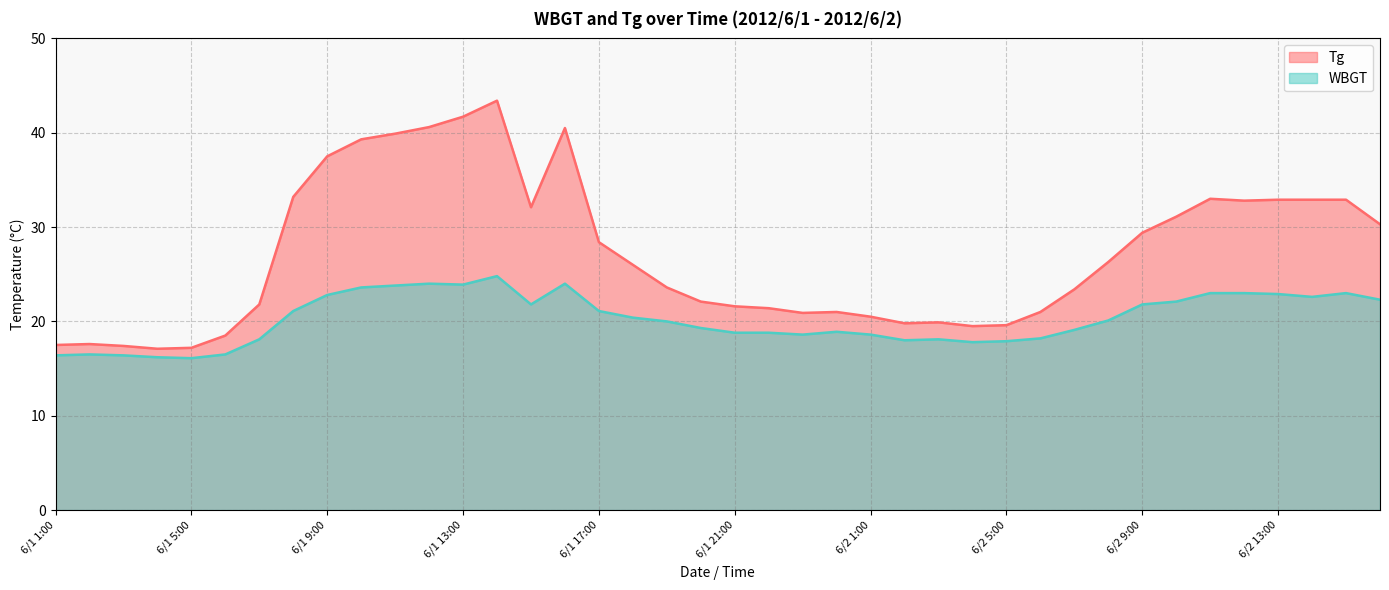

Reading left to right, transcribe all the data shown in this chart.

Tg: 17.5	17.6	17.4	17.1	17.2	18.5	21.8	33.2	37.5	39.3	39.9	40.6	41.7	43.4	32.1	40.5	28.4	26.0	23.6	22.1	21.6	21.4	20.9	21.0	20.5	19.8	19.9	19.5	19.6	21.0	23.4	26.3	29.4	31.1	33.0	32.8	32.9	32.9	32.9	30.3
WBGT: 16.4	16.5	16.4	16.2	16.1	16.5	18.1	21.1	22.8	23.6	23.8	24.0	23.9	24.8	21.8	24.0	21.1	20.4	20.0	19.3	18.8	18.8	18.6	18.9	18.6	18.0	18.1	17.8	17.9	18.2	19.1	20.1	21.8	22.1	23.0	23.0	22.9	22.6	23.0	22.3